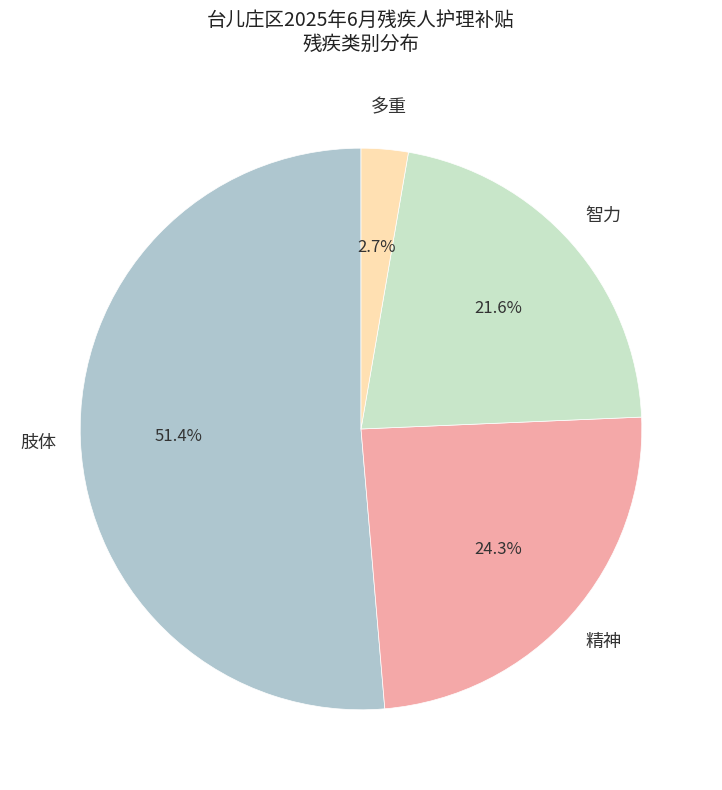

To the nearest percent, what is the average slice percentage?

25%